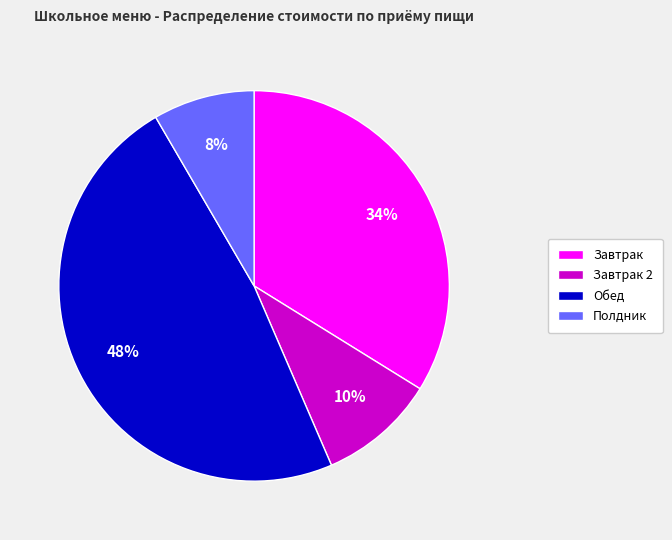

The Завтрак slice represents 28% of the pie. True or false?

False